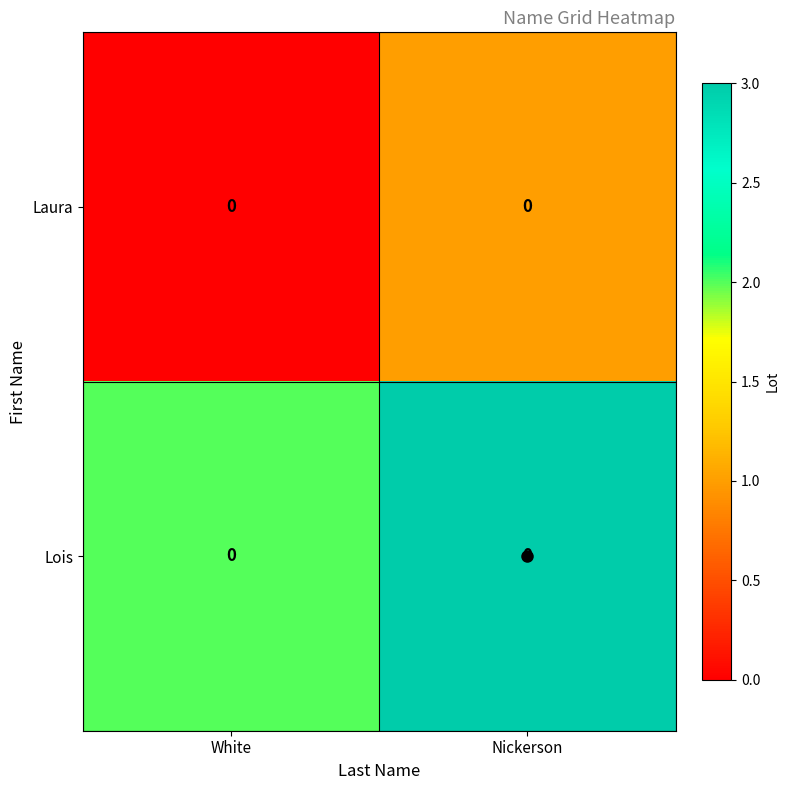

What is the sum of all Lois values?

5